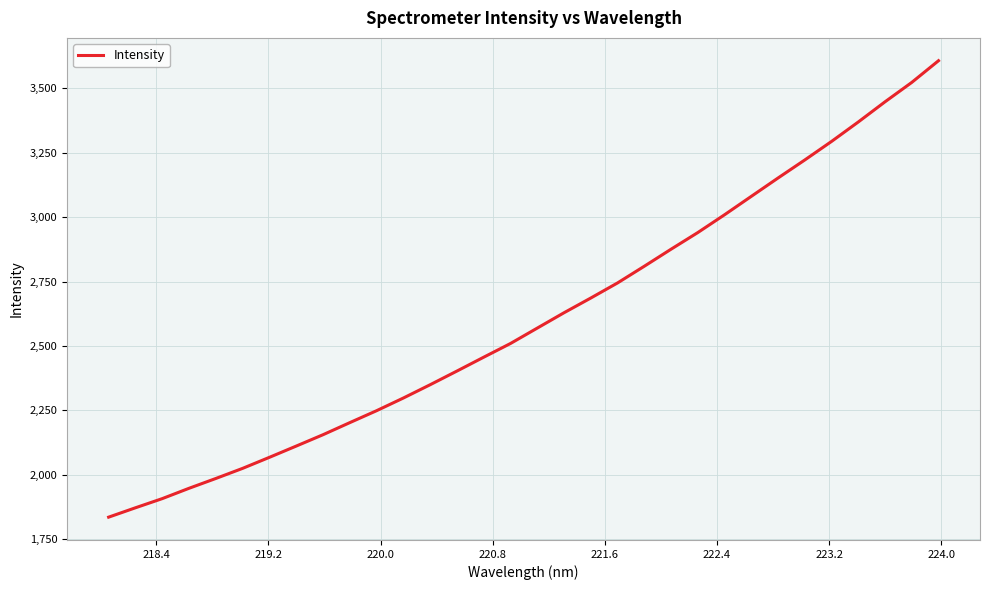

What is the smallest value displayed?

1835.1